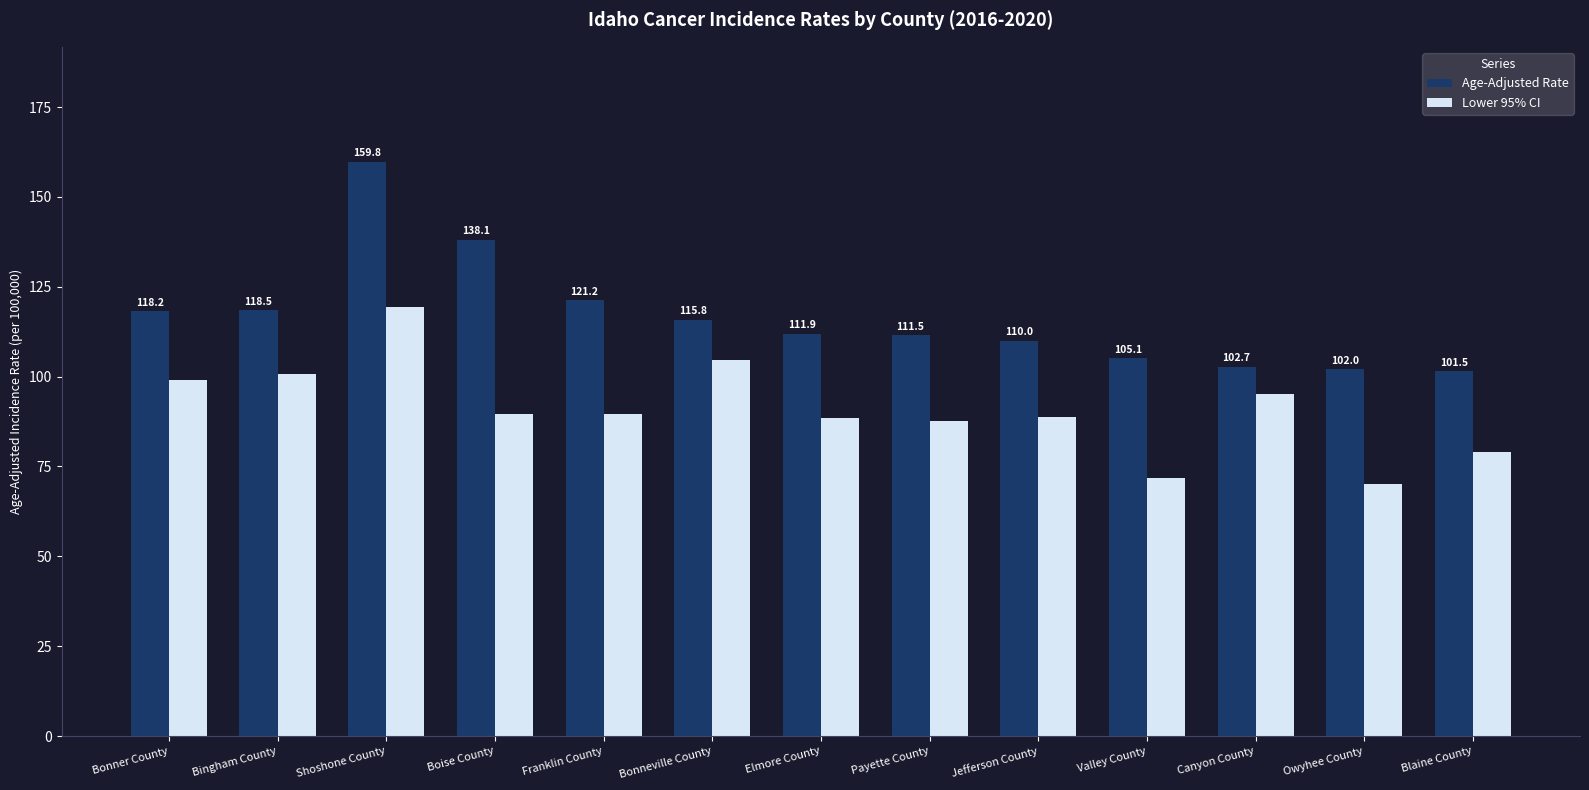

What are all the series names shown in the legend?

Age-Adjusted Rate, Lower 95% CI